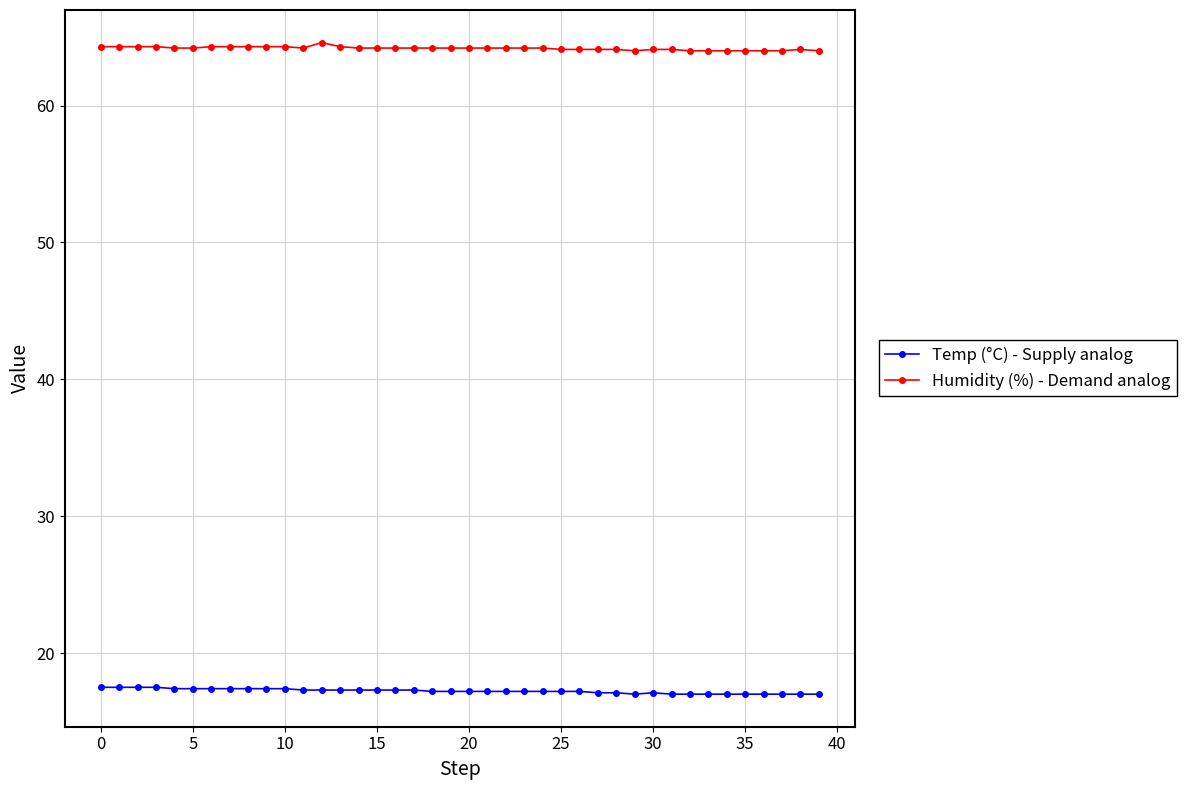

At how many categories does at least one series exceed 24?

40